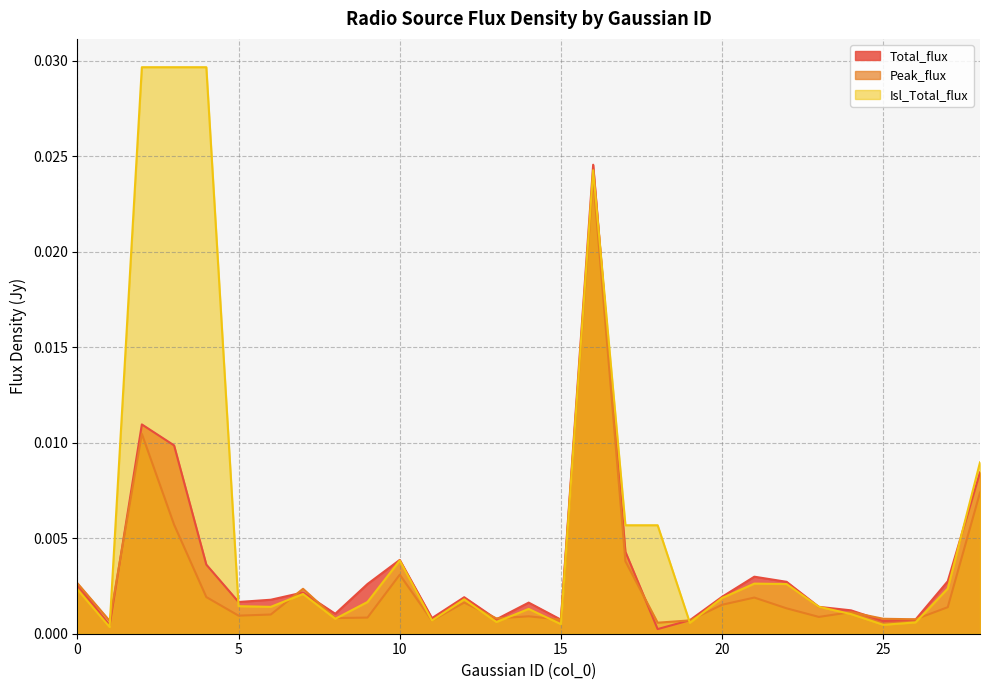

In Isl_Total_flux, how many points are higher than both neighbors (excluding endpoints)?

6